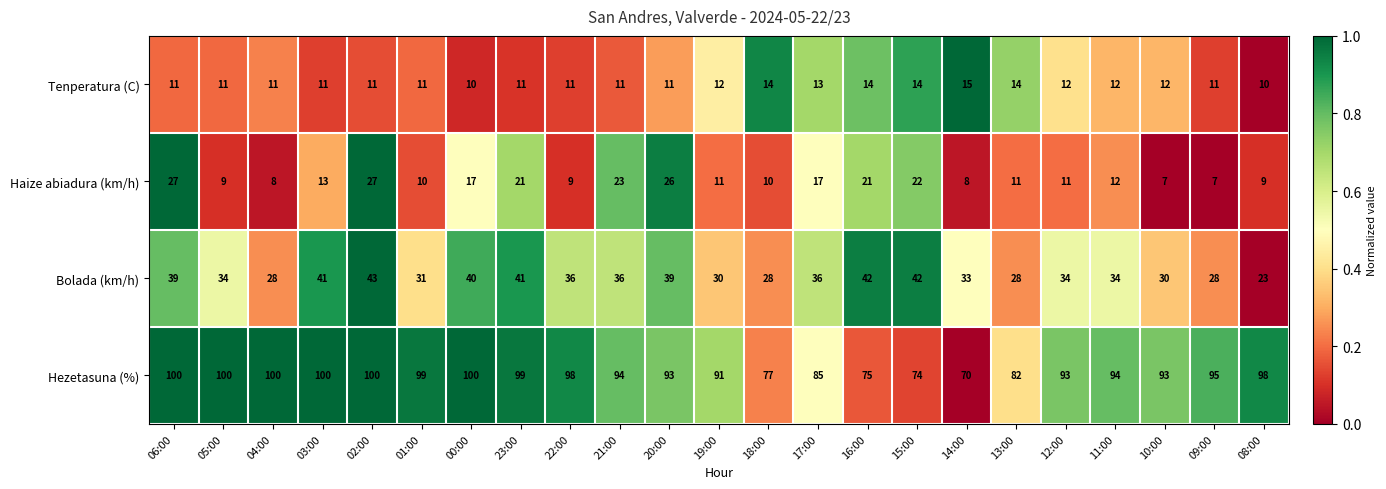

What is the total value across all series at 17:00?

151